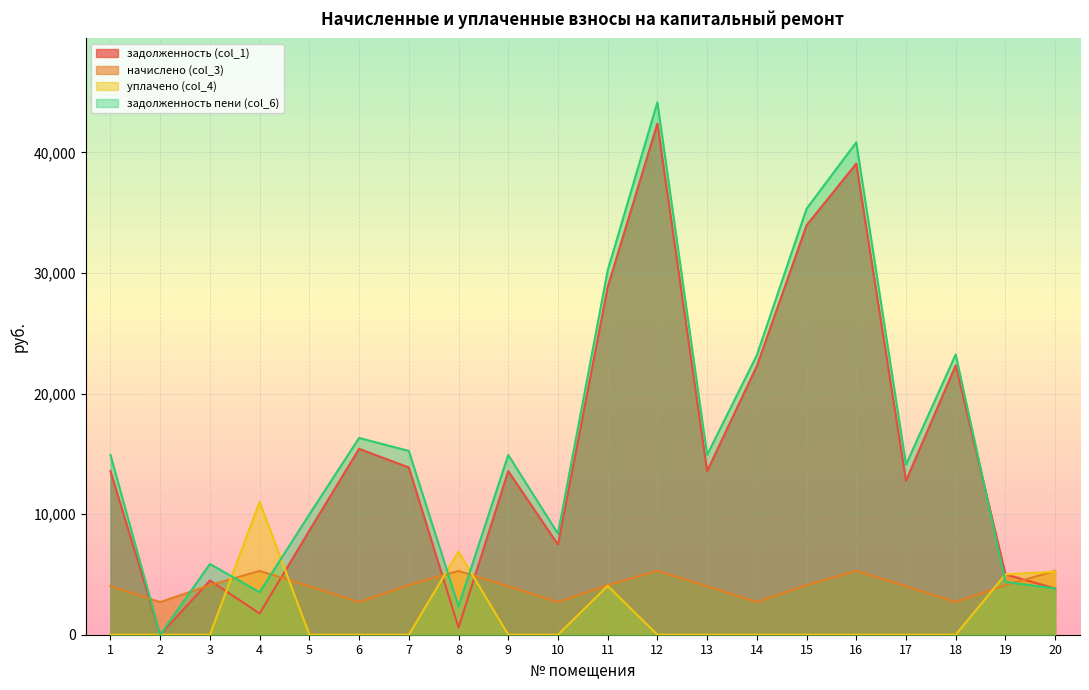

List the labels in order of задолженность пени (col_6) value, largest first.

12, 16, 15, 11, 18, 14, 6, 7, 1, 9, 13, 17, 5, 10, 3, 19, 20, 4, 8, 2